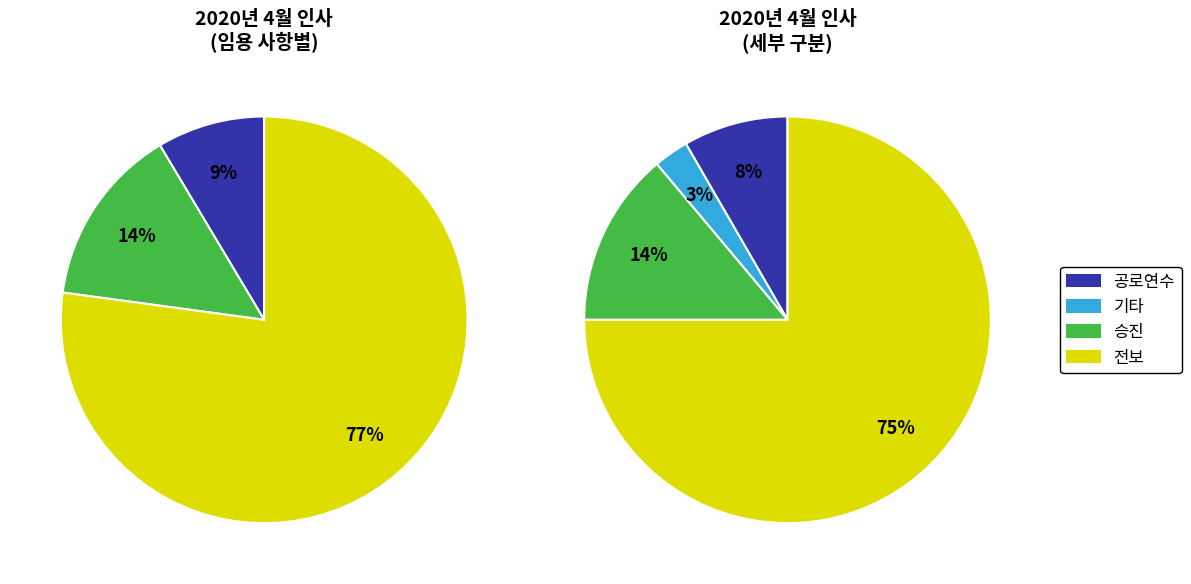

To the nearest percent, what percentage of the pie is 승진?

14%